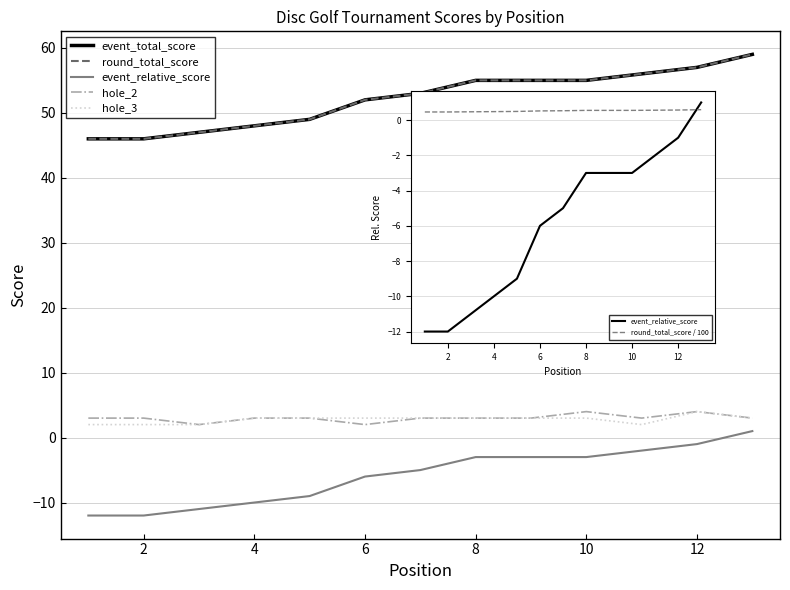

List the series in order of their peak value, highest first.

event_total_score, round_total_score, hole_2, hole_3, event_relative_score, round_total_score / 100